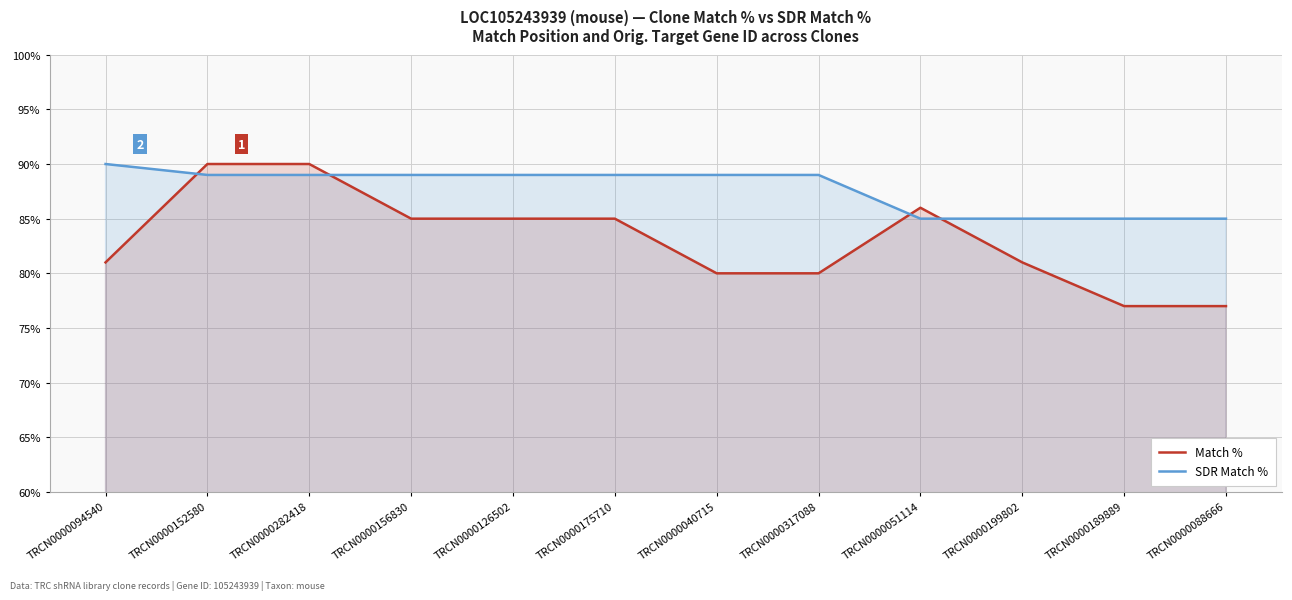

List the series in order of their overall mean, lowest first.

Match %, SDR Match %